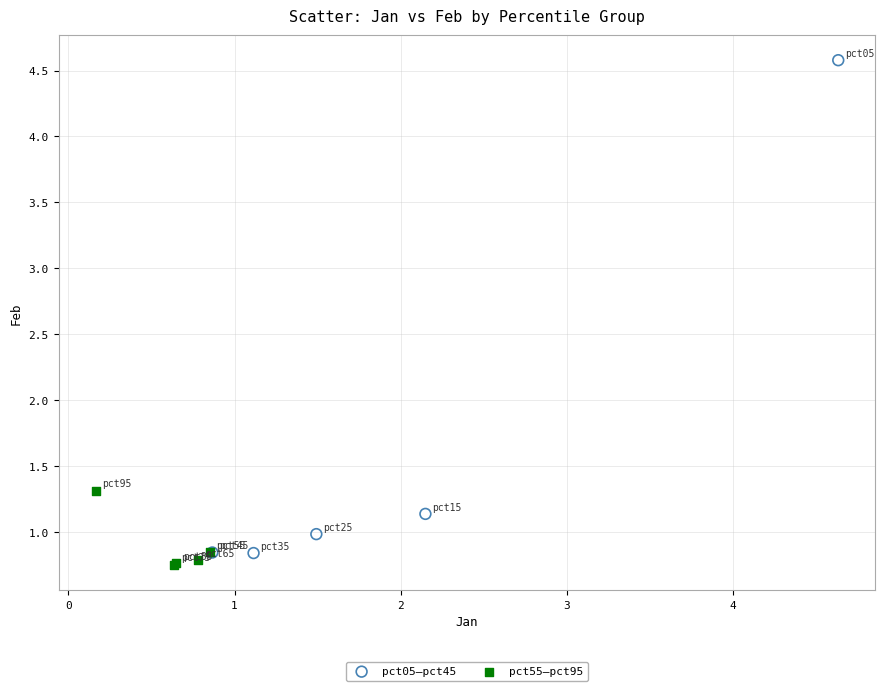

Which series has the widest spread of Y values?

pct05–pct45